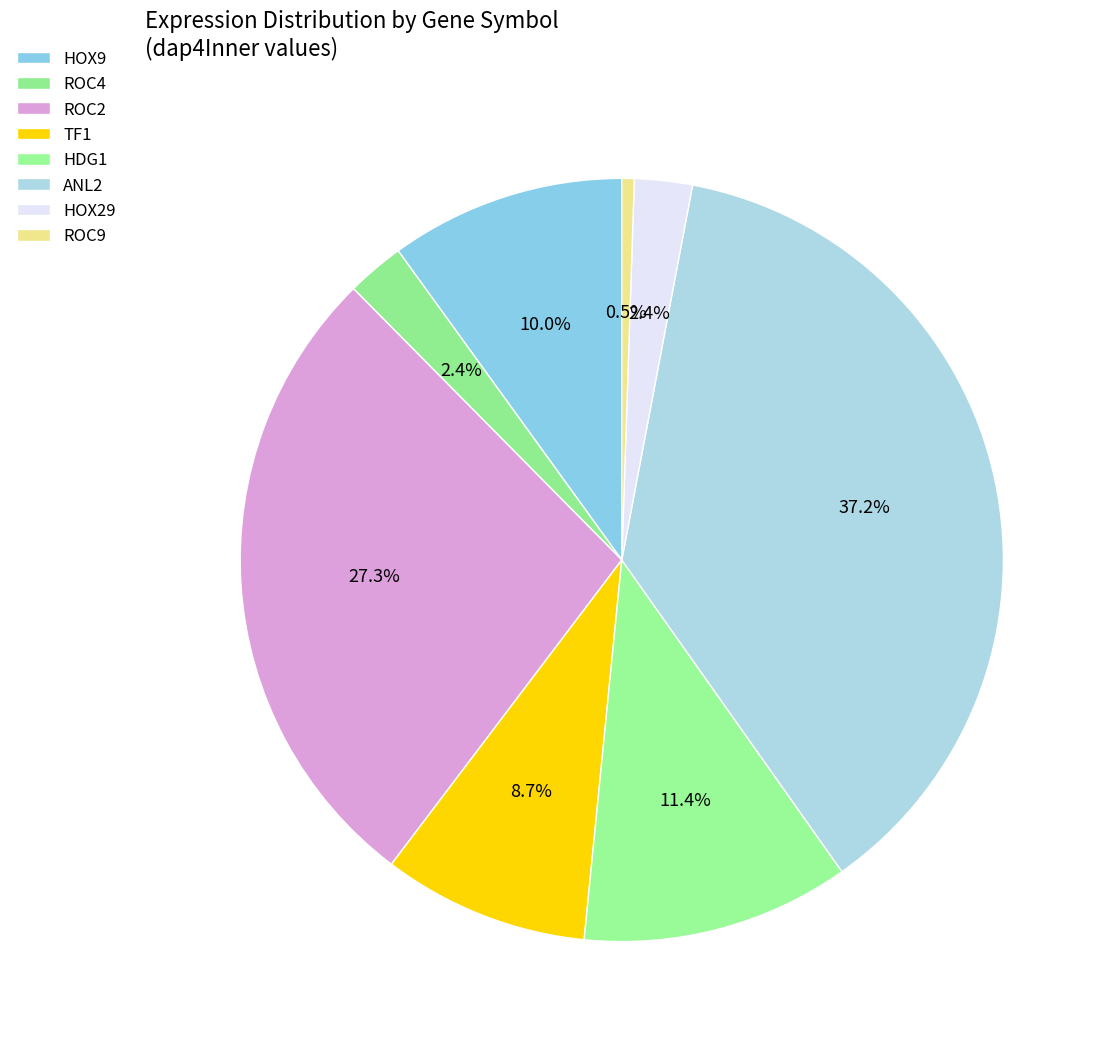

Is there a majority slice in this chart?

No